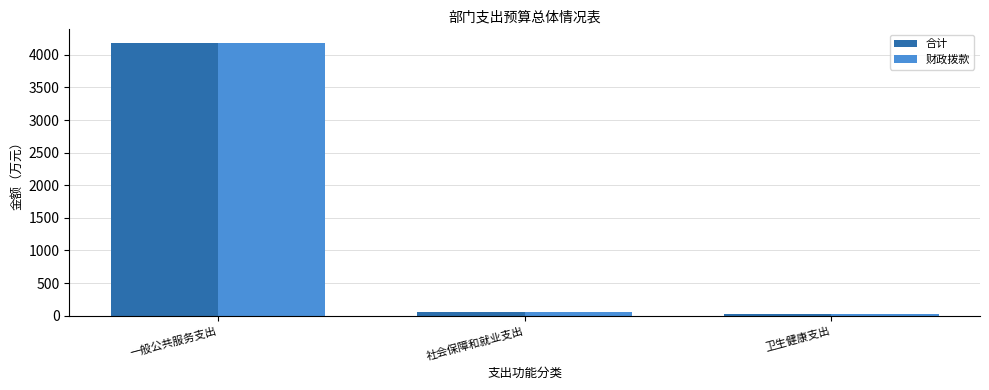

What is the minimum value shown in the chart?

20.3